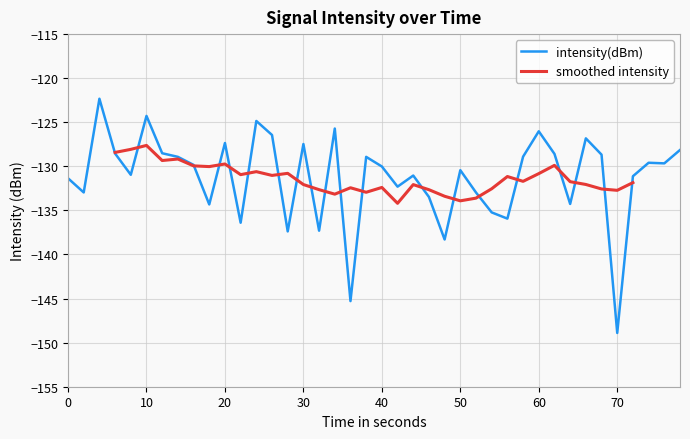

What is the difference between the second highest and minimum values?

24.6